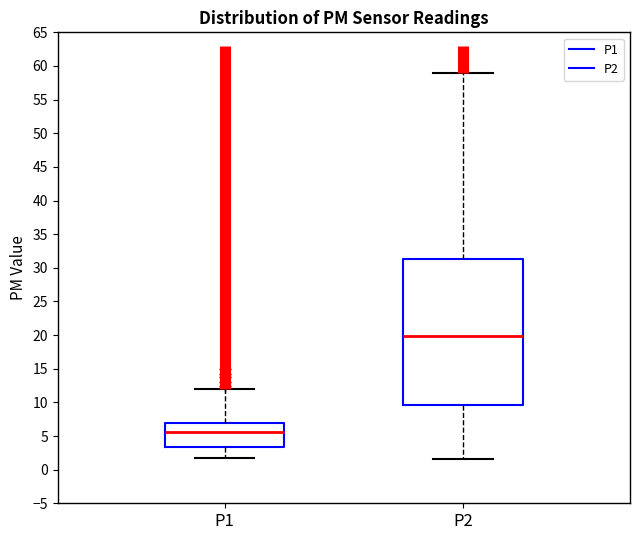

Comparing the boxes themselves (not the whiskers), which one is the tallest?

P2